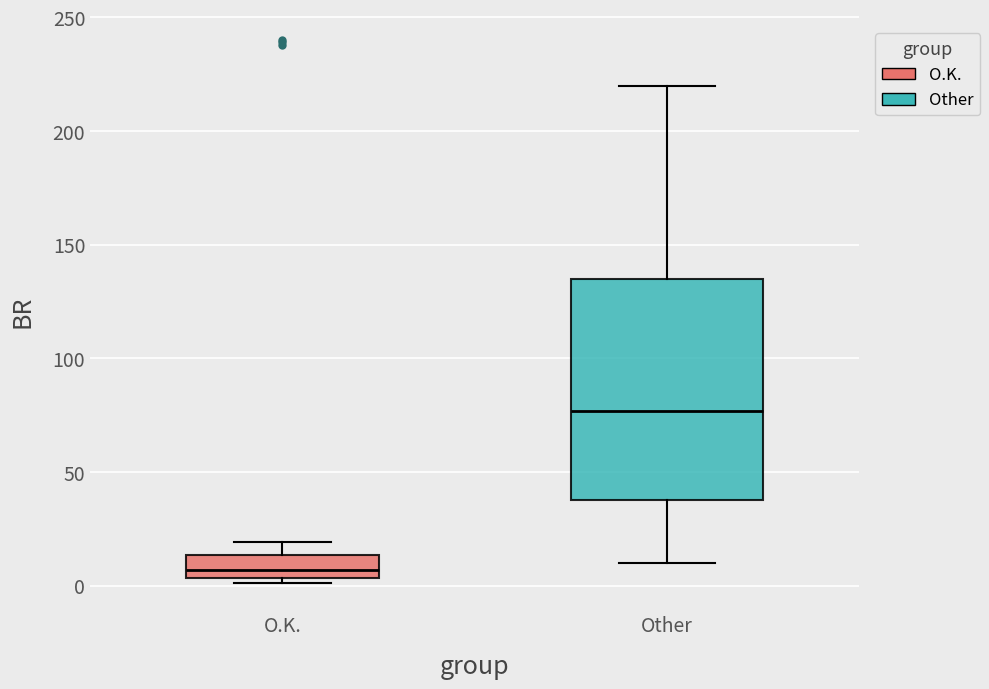

Where is the upper edge of the box for O.K. on the y-axis? The values are not printed on the chart, so give them approximately, as read against the axis.

15